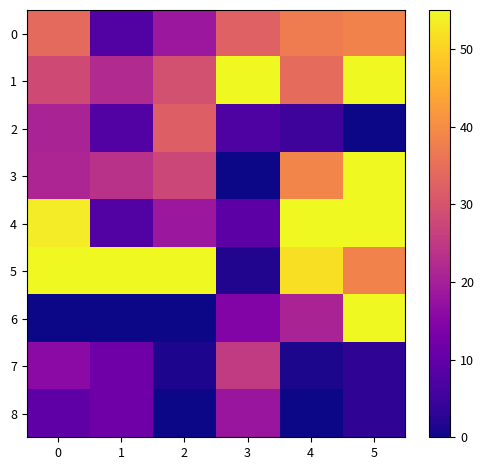

At how many categories does at least one series exceed 31?

6